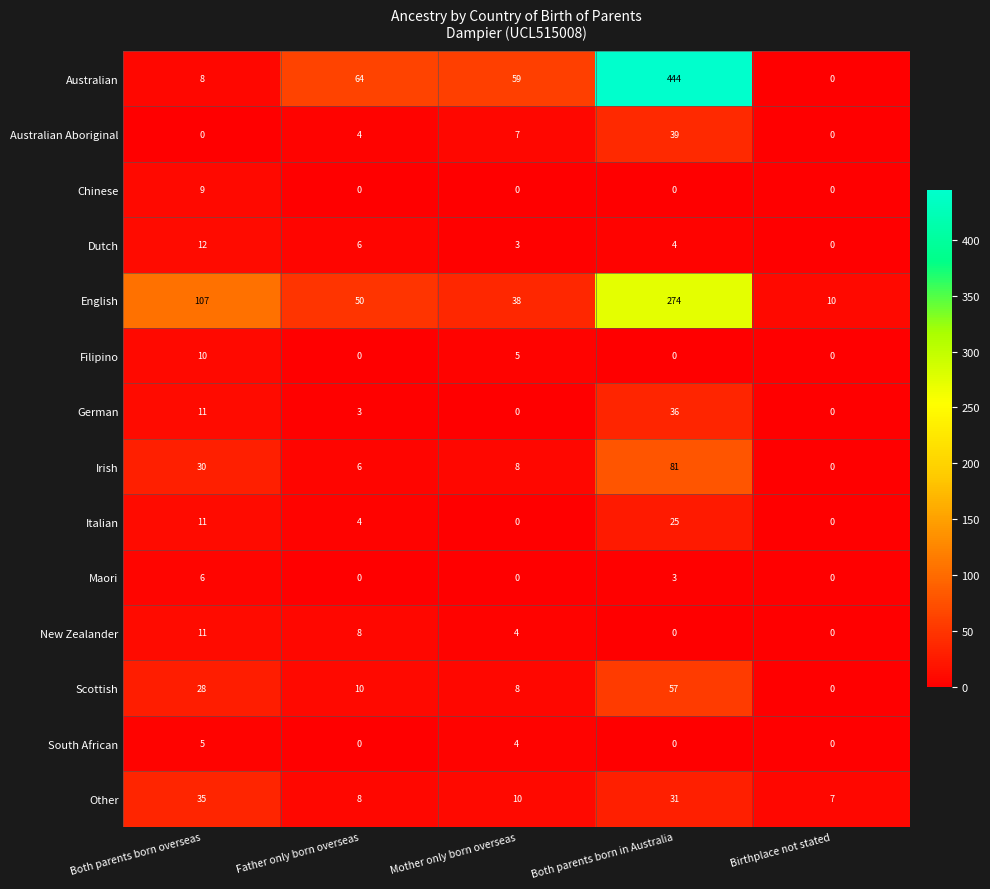

At which label is Australian Aboriginal closest to 19?

Mother only born overseas